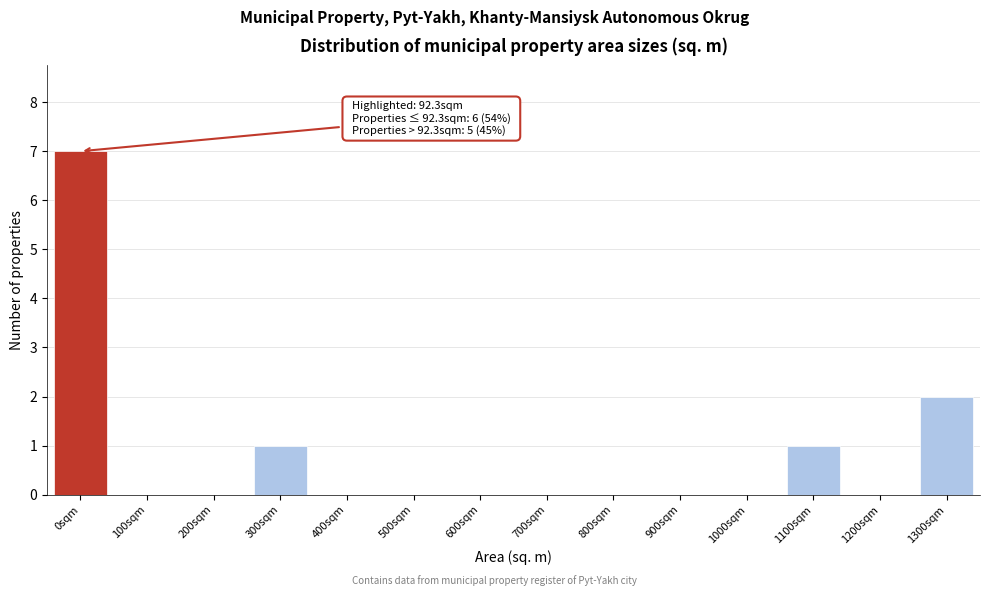

Reading left to right, what are all the values shown in this chart?

0sqm=7	100sqm=0	200sqm=0	300sqm=1	400sqm=0	500sqm=0	600sqm=0	700sqm=0	800sqm=0	900sqm=0	1000sqm=0	1100sqm=1	1200sqm=0	1300sqm=2